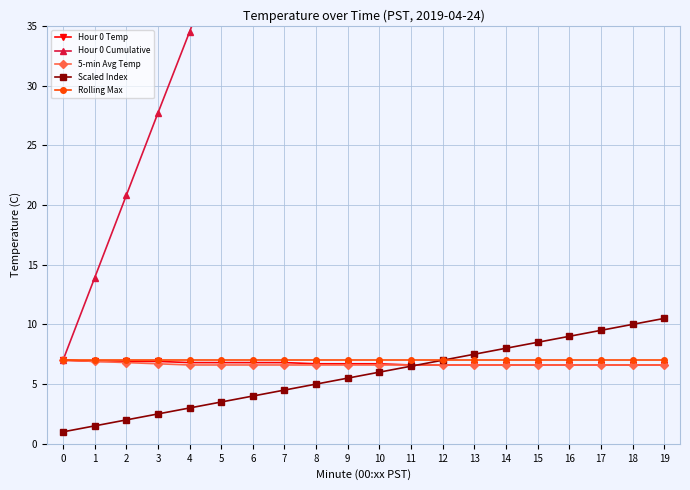

What value does the 5-min Avg Temp series have at 16?

6.6